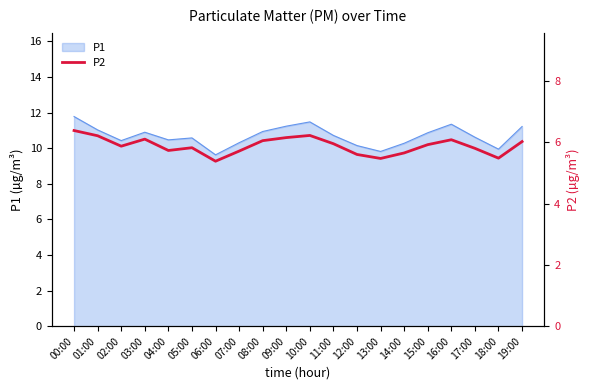

What is the approximate value at 14:00?

5.7